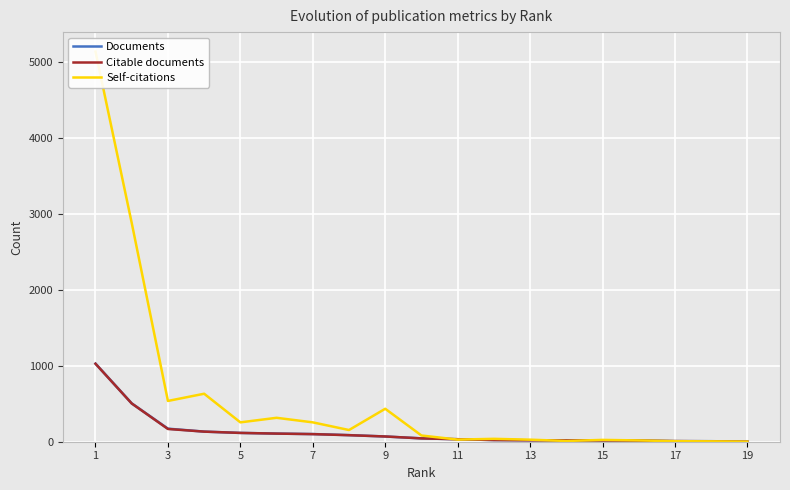

How many data points does each series have?

19